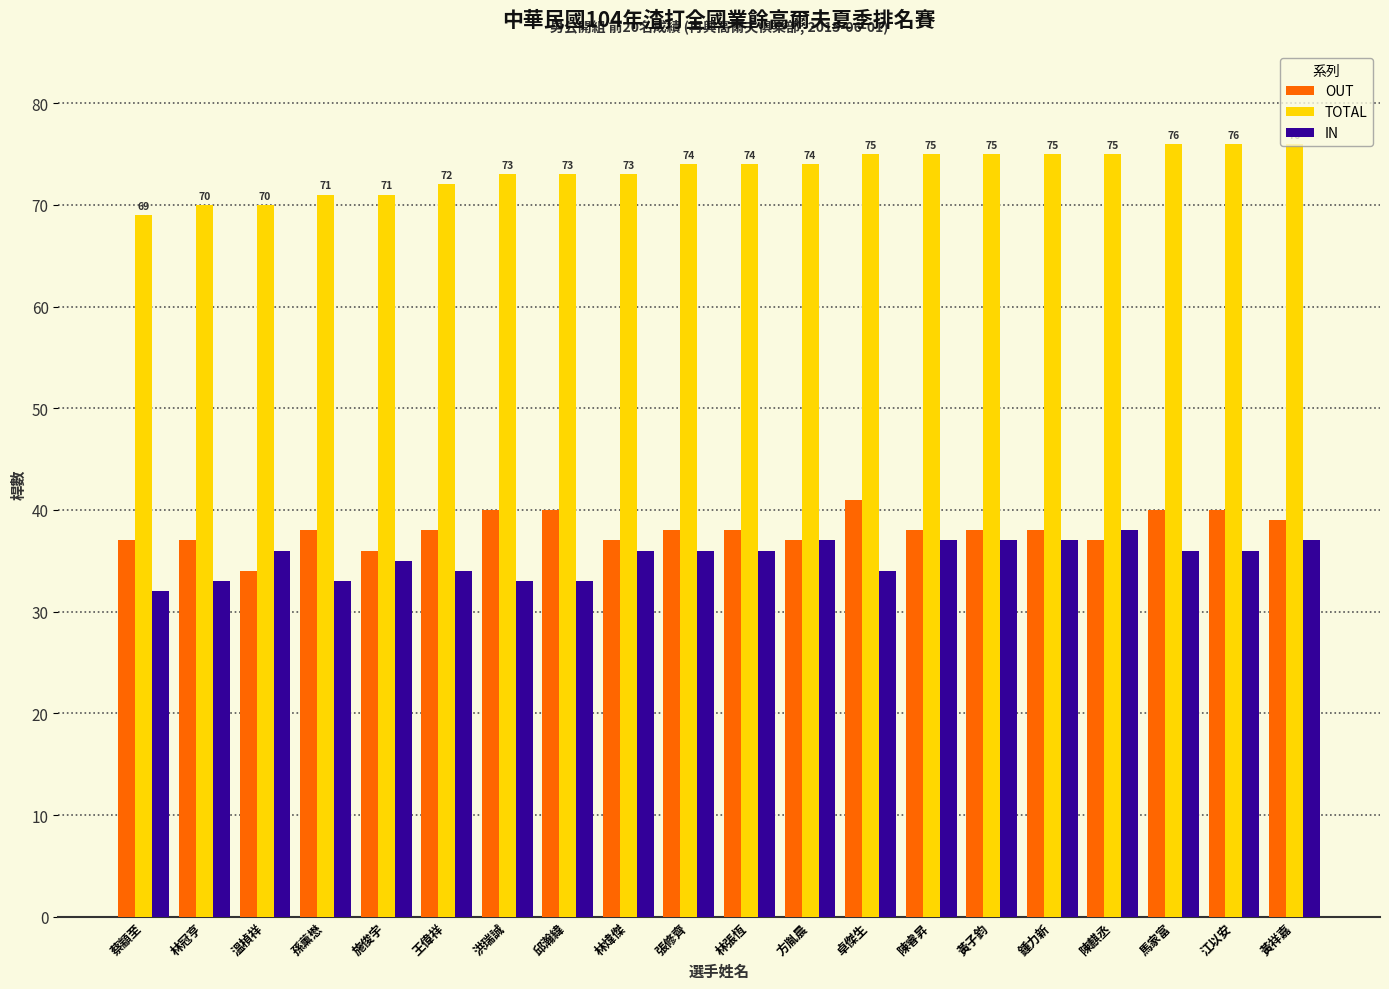

What value does the OUT series have at 溫楨祥?

34